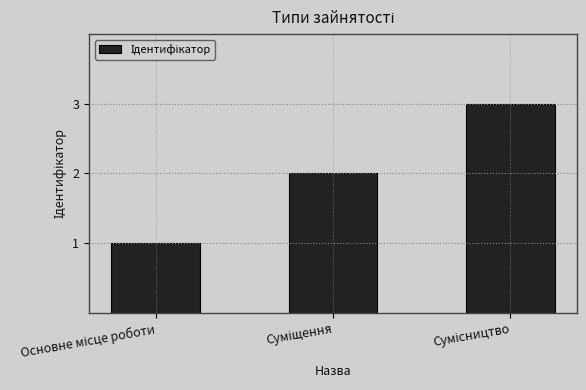

What is the greatest value displayed?

3